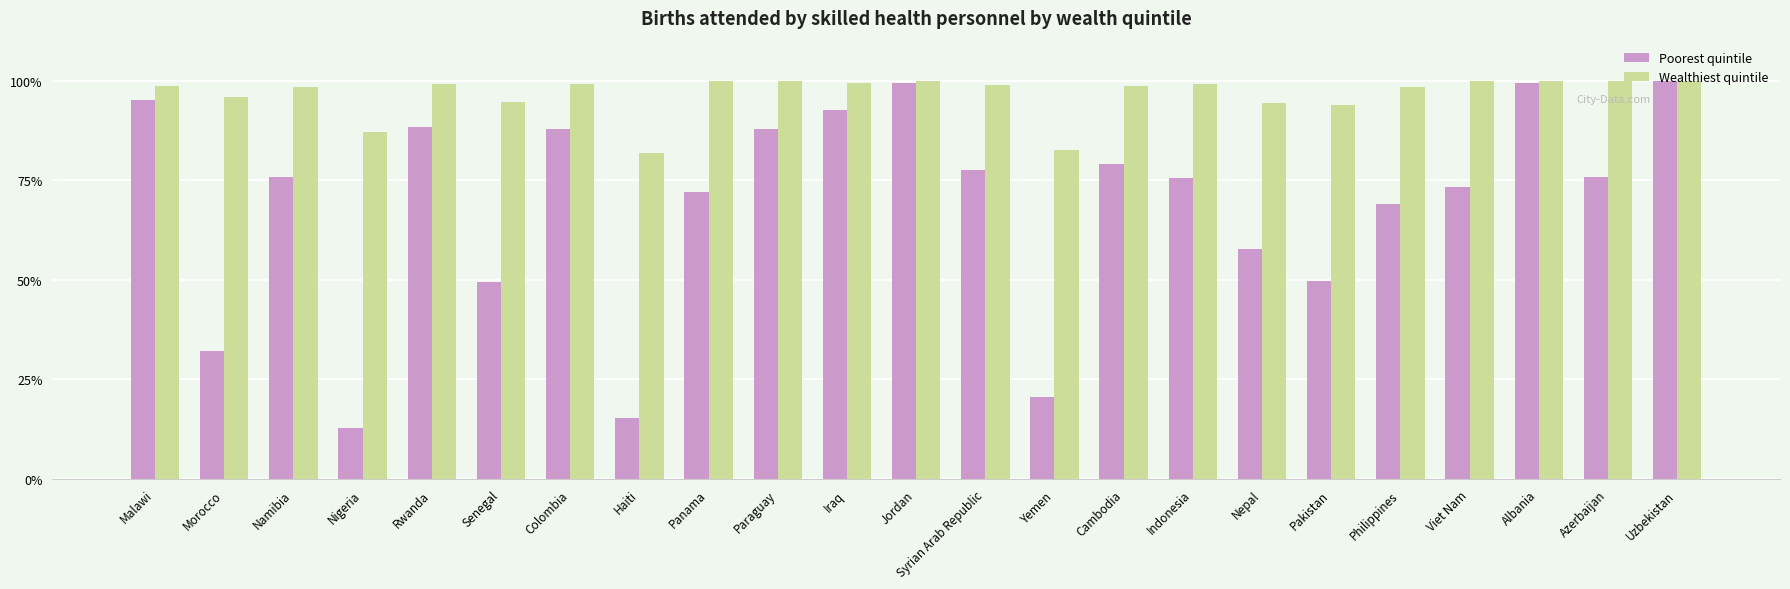

Where does the Wealthiest quintile series first go above 98?

Malawi